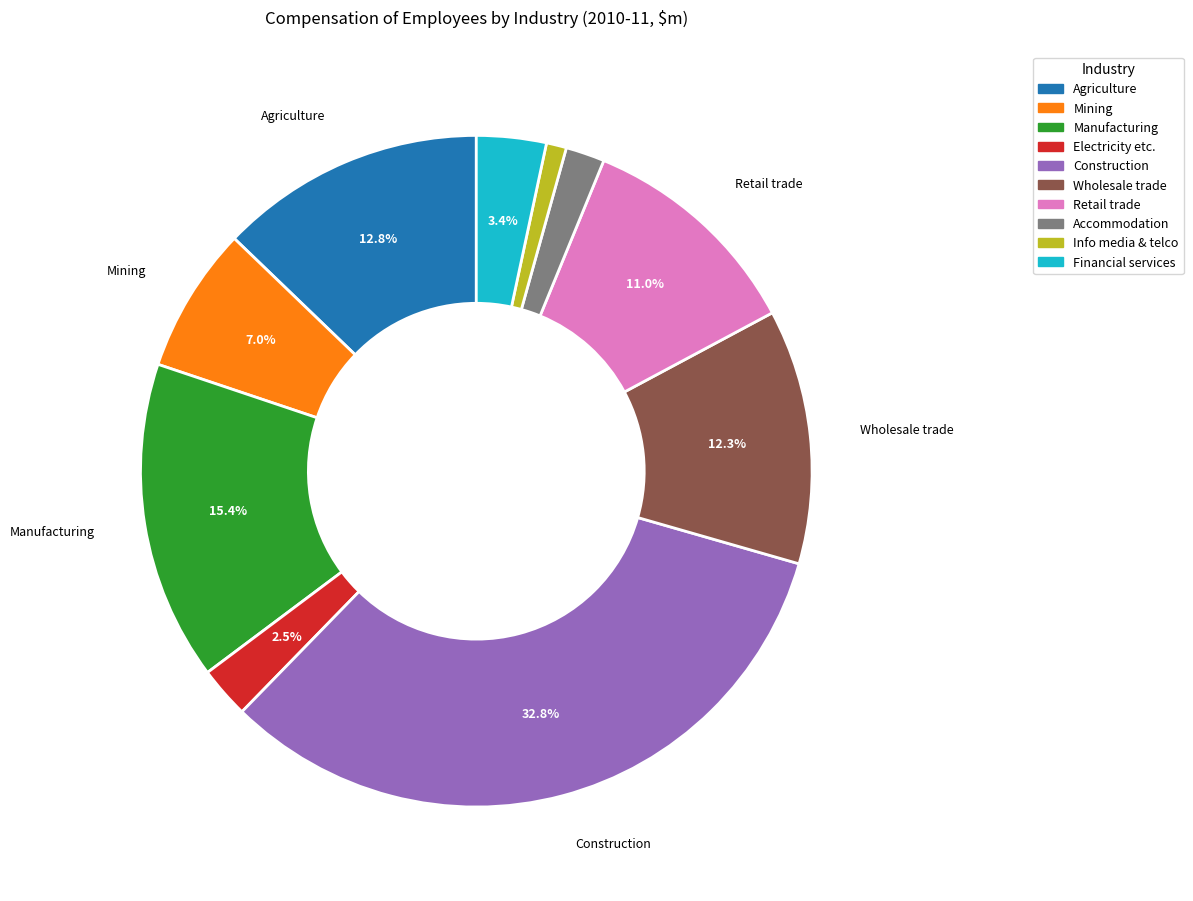

Is there any slice that represents more than half of the pie?

No